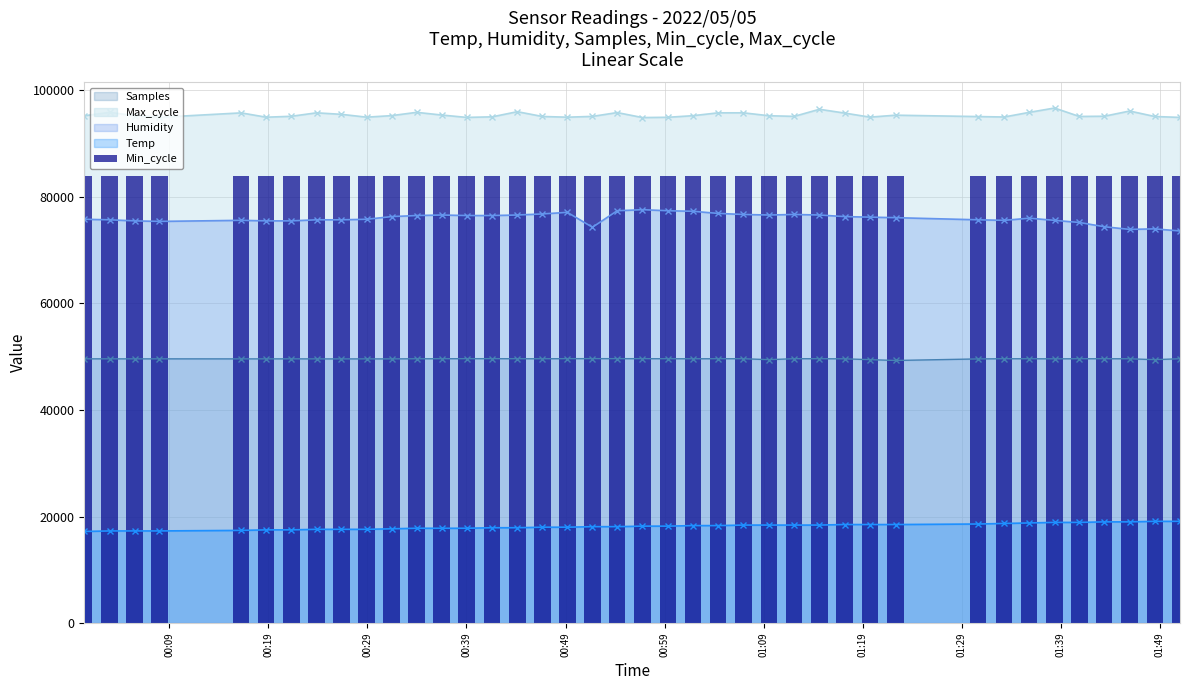

What is the sum of all Samples values?

1983784.6